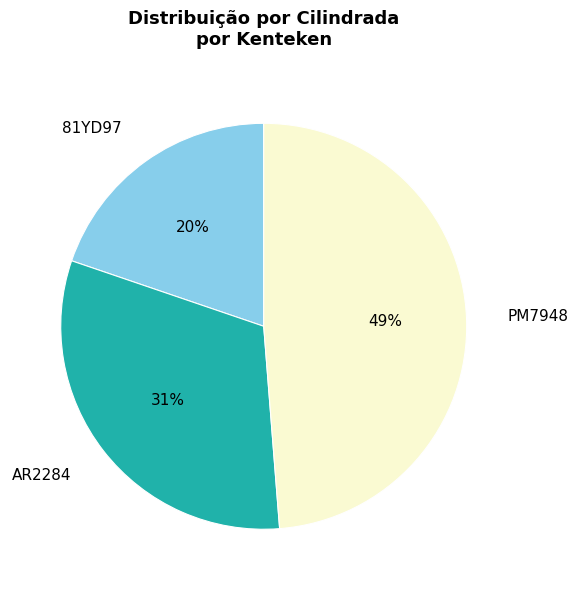

Which category has the smallest portion of the pie?

81YD97